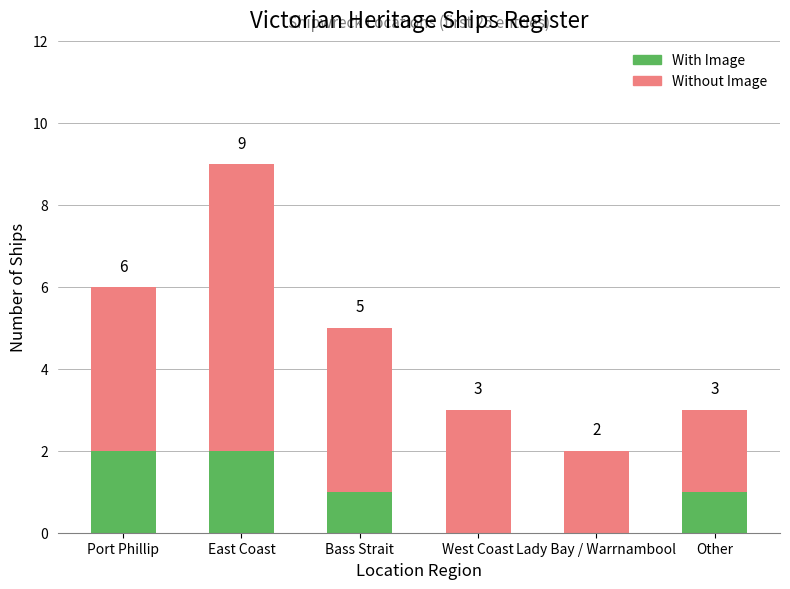

What is the sum of all With Image values?

6